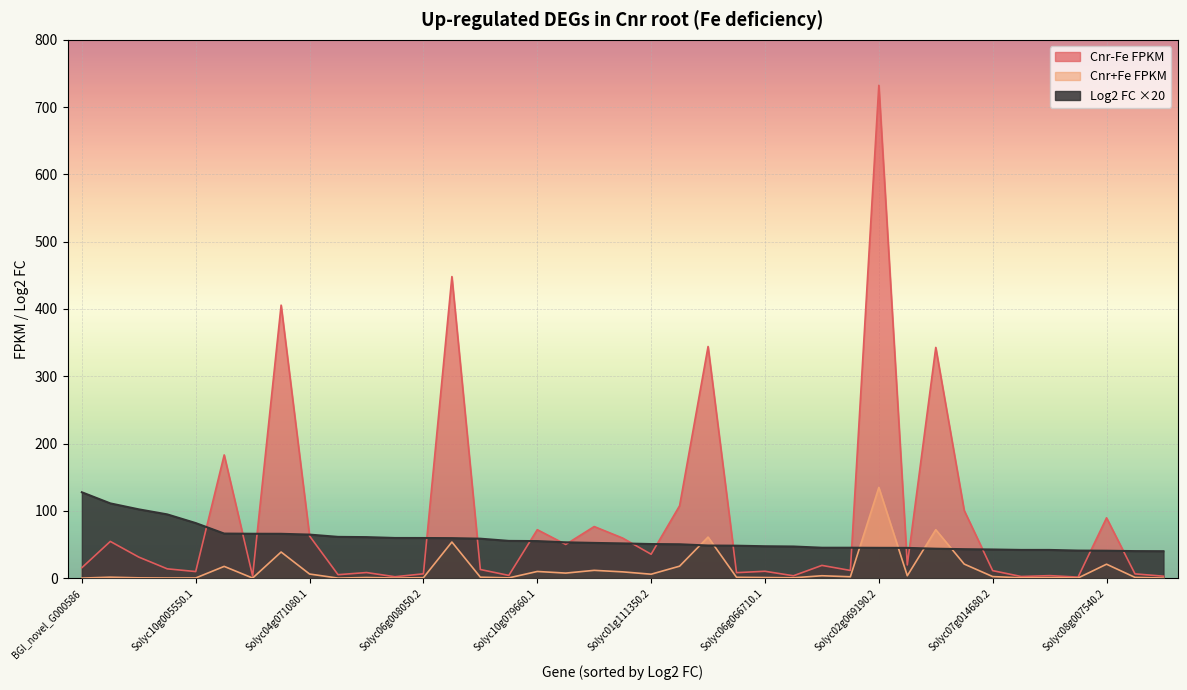

What is the label of the 29th point from the right?

Solyc03g006720.1